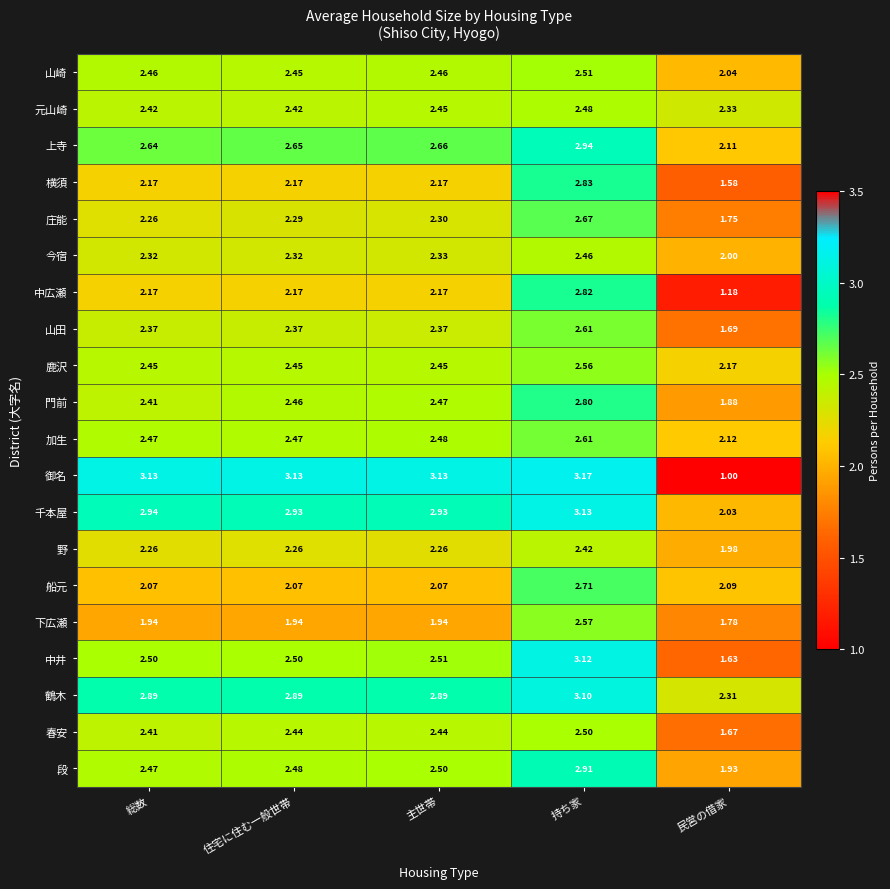

At which category is the sum across all series the highest?

持ち家